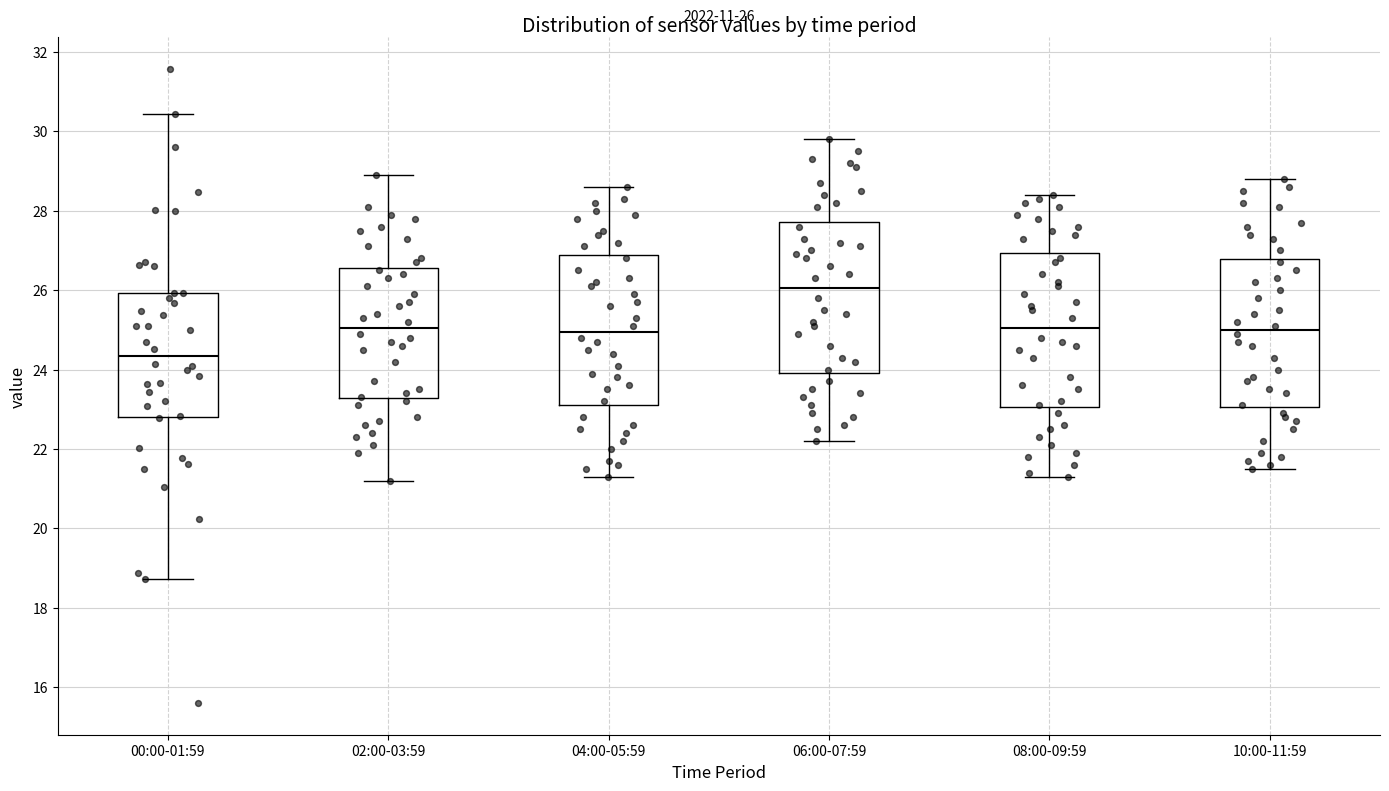

Which box's median line is the lowest?

00:00-01:59